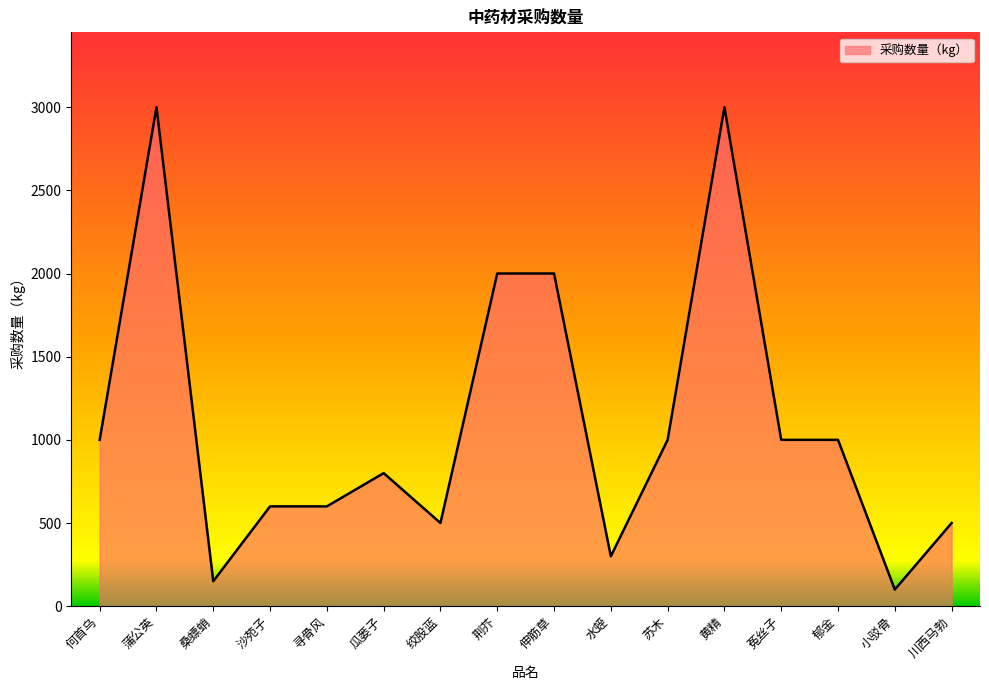

What is the difference between the values at 桑螵蛸 and 蒲公英?

2850